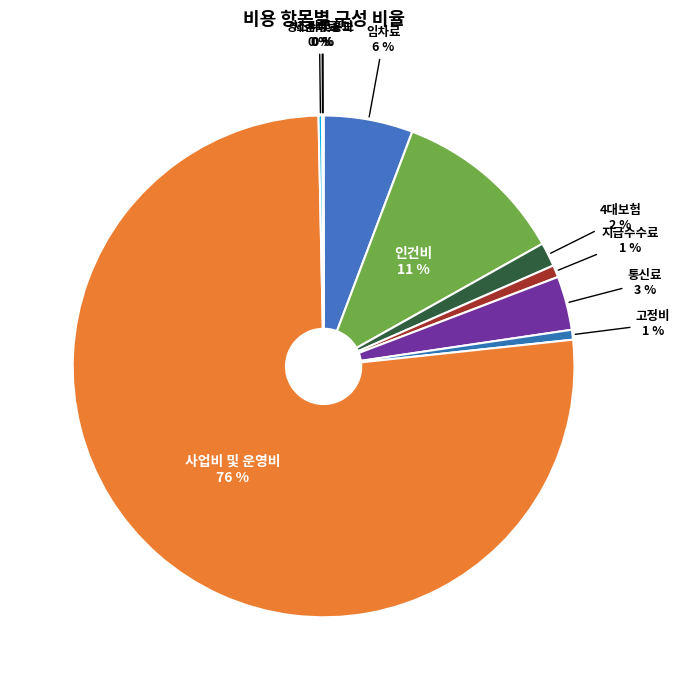

Which has a higher value, 사업비 및 운영비 or 4대보험?

사업비 및 운영비